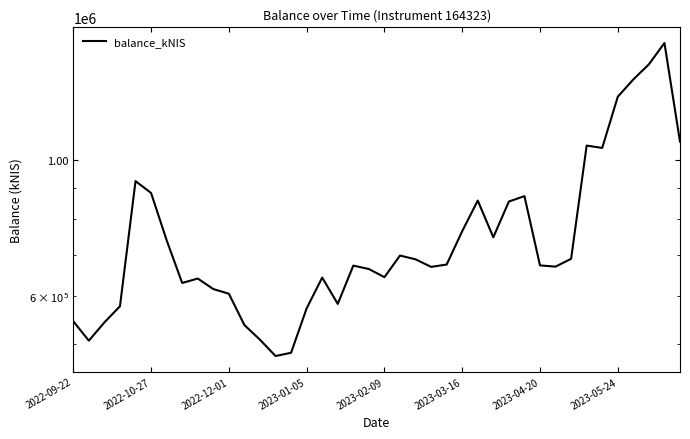

What is the ratio of the value at 9 to the value at 32?

0.9